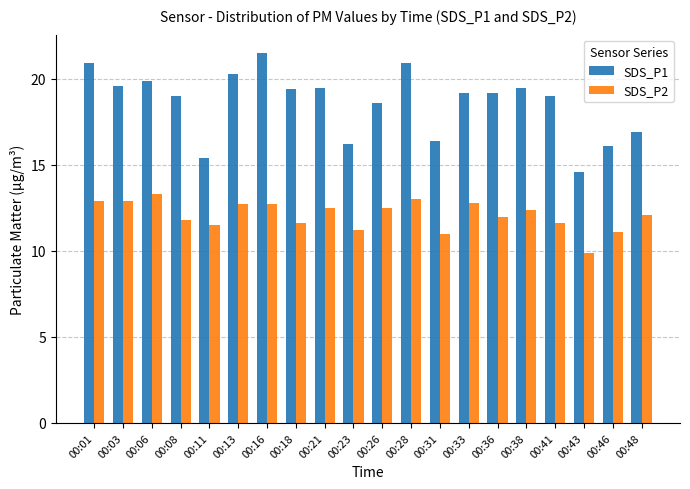

At which category does the chart reach its minimum across all series?

00:43